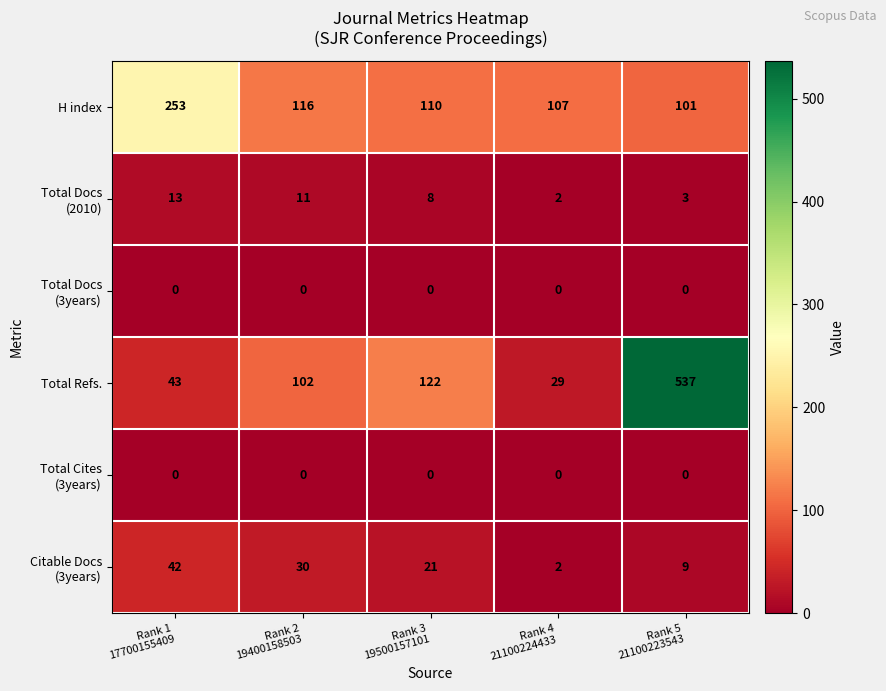

At how many categories does at least one series exceed 92?

5